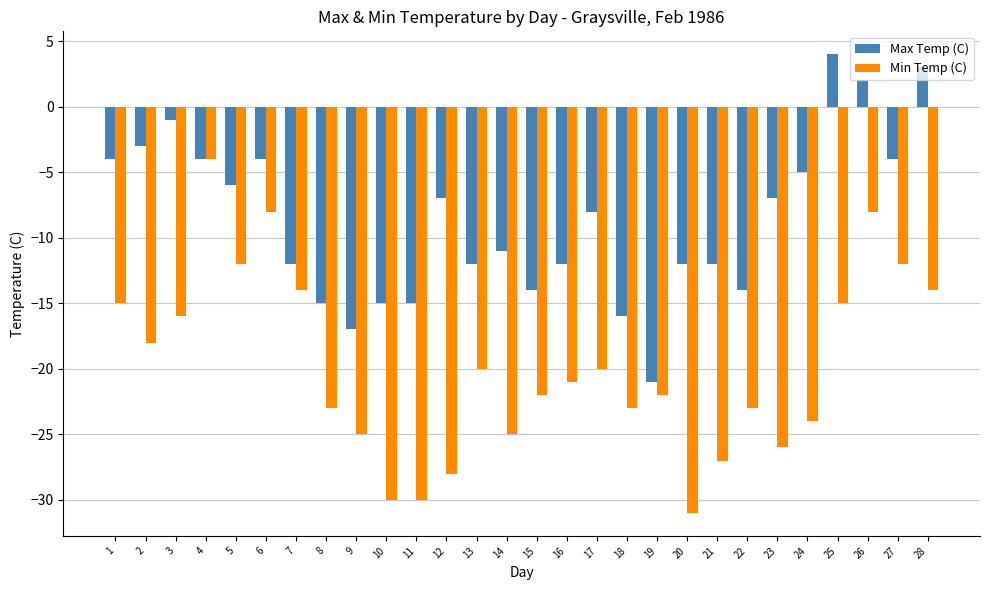

Is it true that Max Temp (C) equals -4 at 27?

True